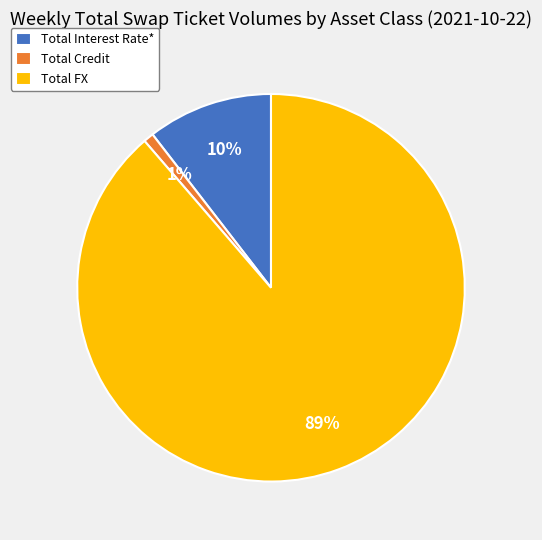

Count the number of slices in the pie.

3